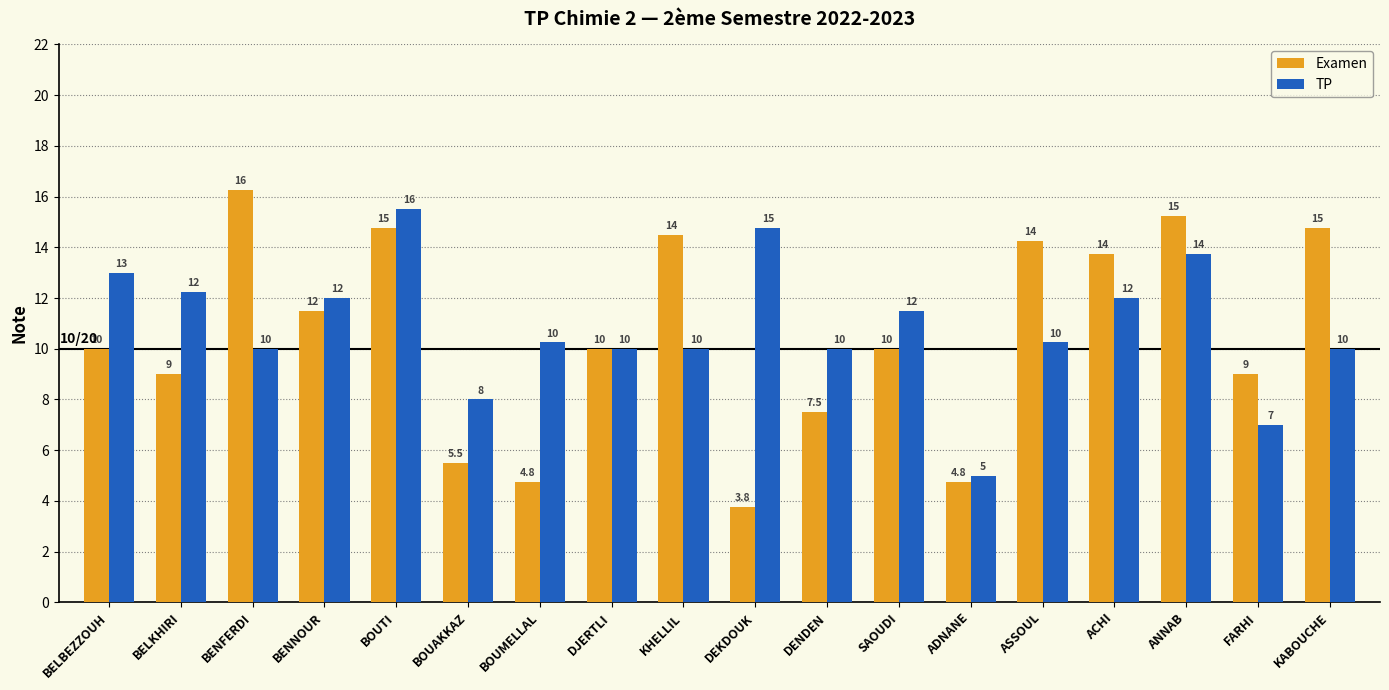

Which series has the widest spread of values?

Examen